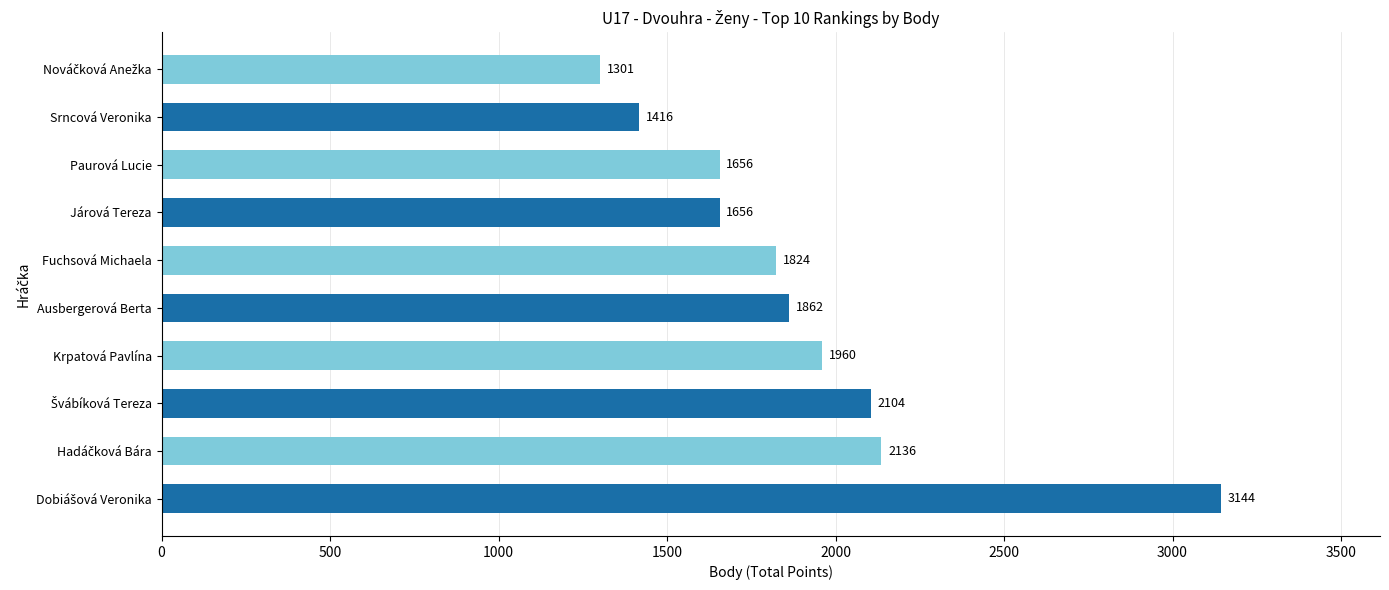

What is the average value?

1906